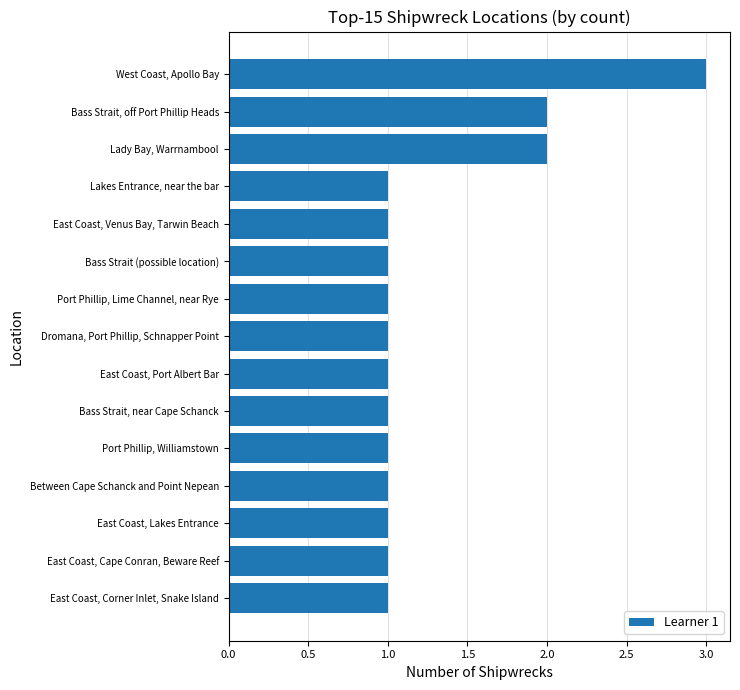

The chart shows a value of 2 at Bass Strait, off Port Phillip Heads. True or false?

True